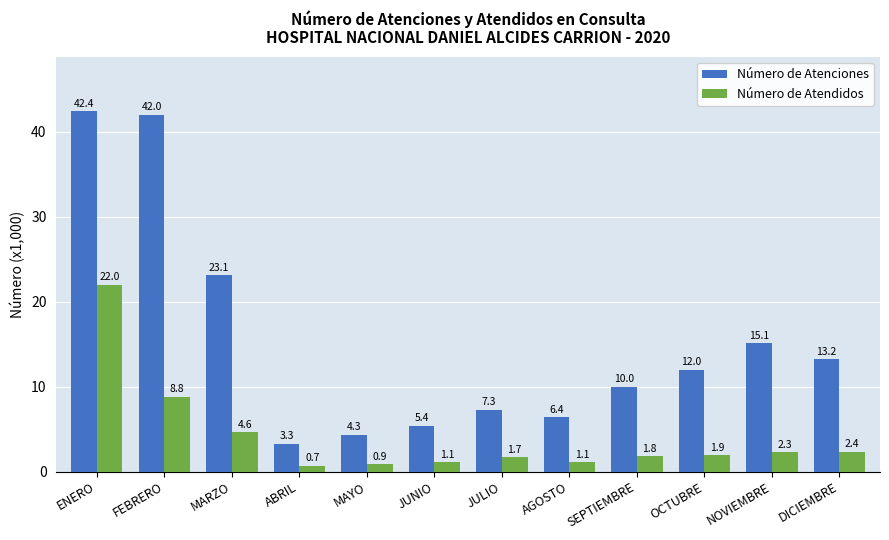

Is it true that Número de Atendidos equals 1.7 at JULIO?

True